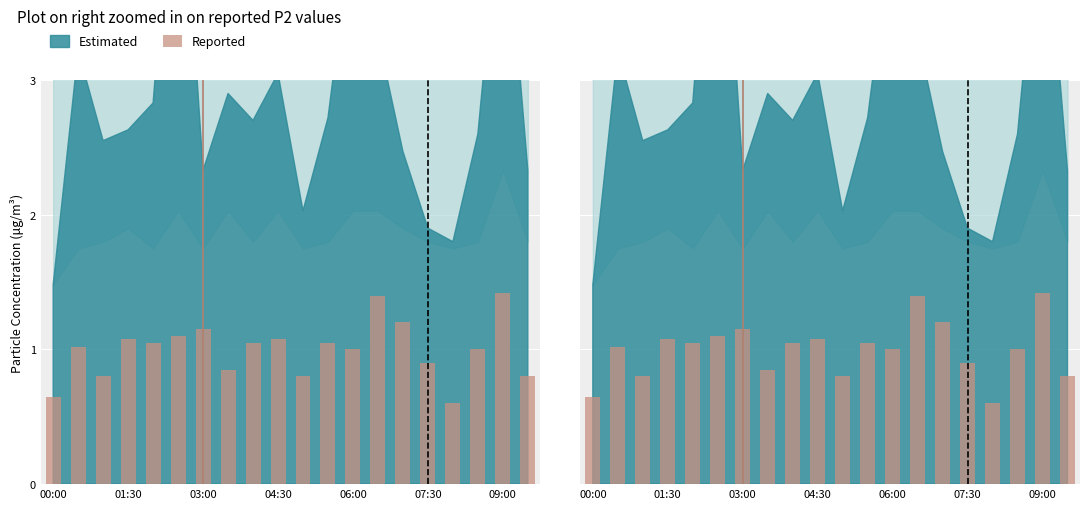

Are the bars horizontal?

No